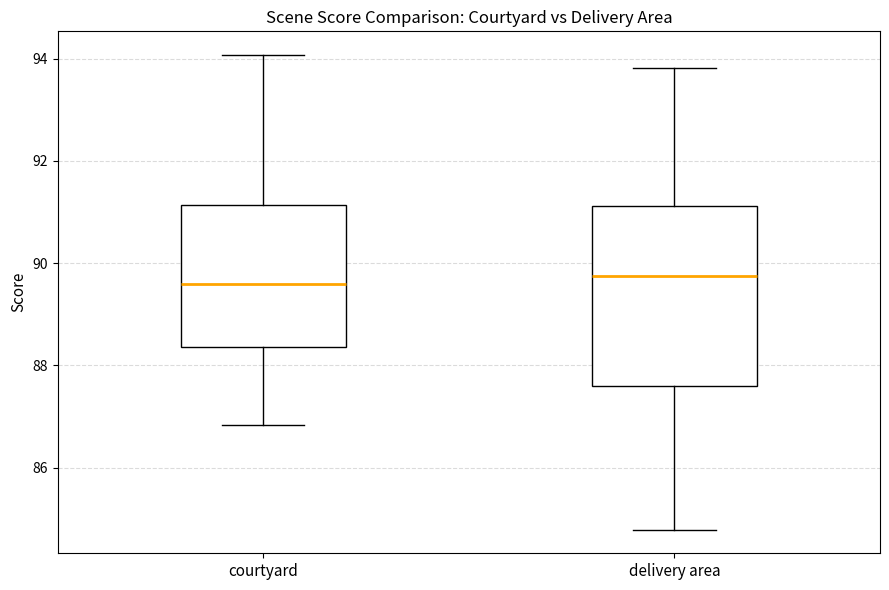

Reading left to right, transcribe this box plot: for each box, give where its median line is, the range the box spans, and where its two whiskers end, as read against the y-axis. The values are not printed on the chart, so give them approximately, as read against the axis.

courtyard: median 89.6, box 88.4 to 91.2, whiskers 86.8 to 94.0
delivery area: median 89.8, box 87.6 to 91.2, whiskers 84.8 to 93.8